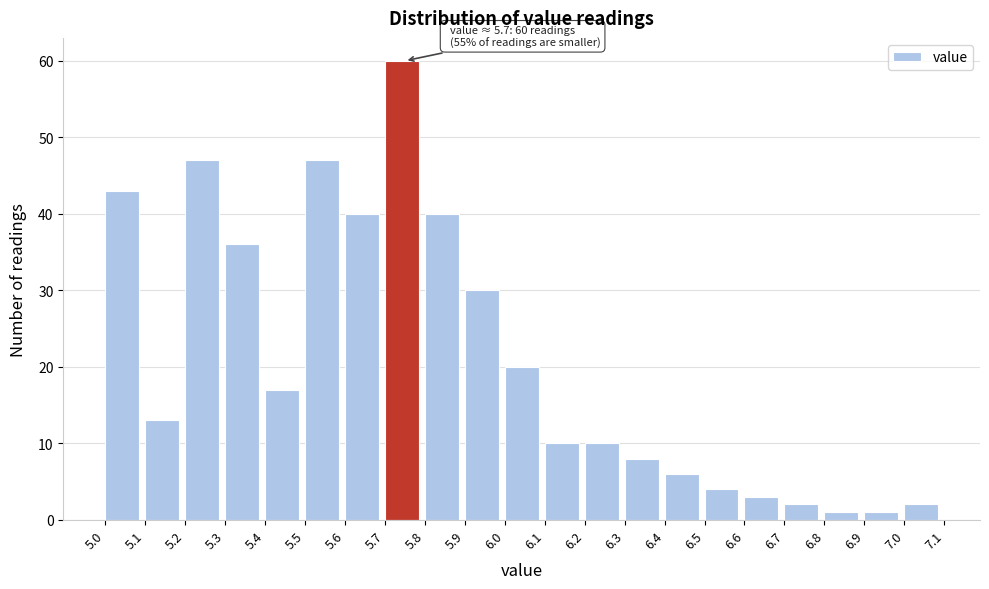

Which range on the x-axis has the tallest bar?

5.7 to 5.8